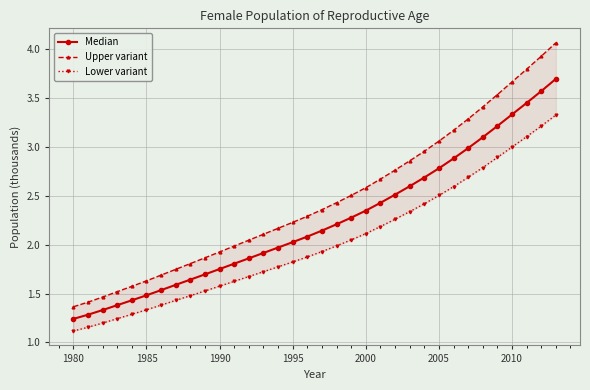

What is the difference between the maximum and minimum values in the Lower variant series?

2.2